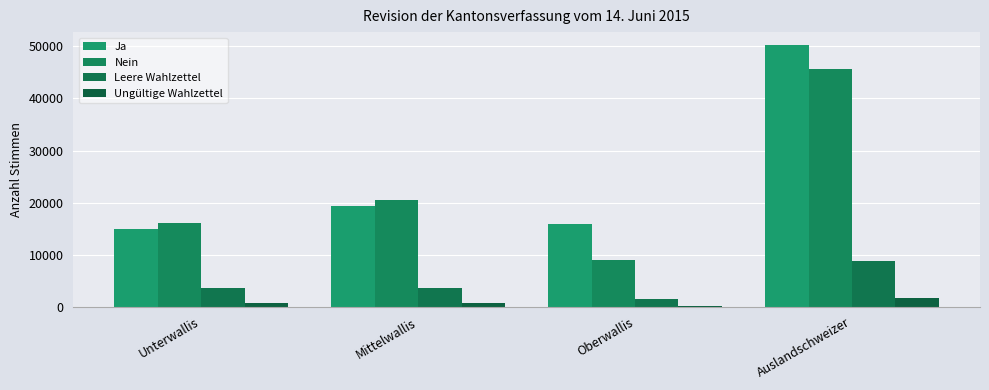

At how many categories does at least one series exceed 16939?

2